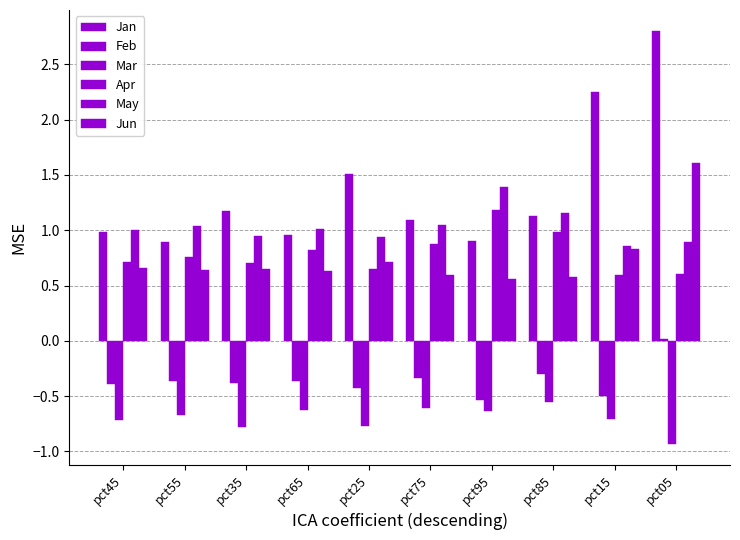

What is the difference between the maximum and minimum values in the Mar series?

0.4